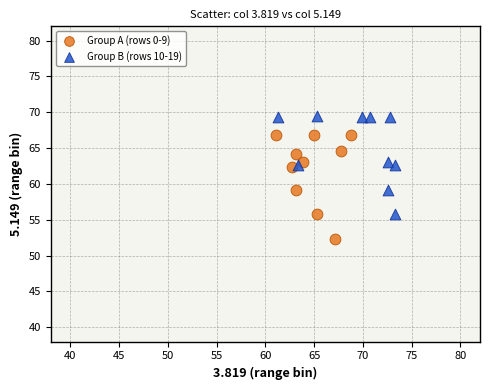

Which series contains the lowest Y value?

Group A (rows 0-9)